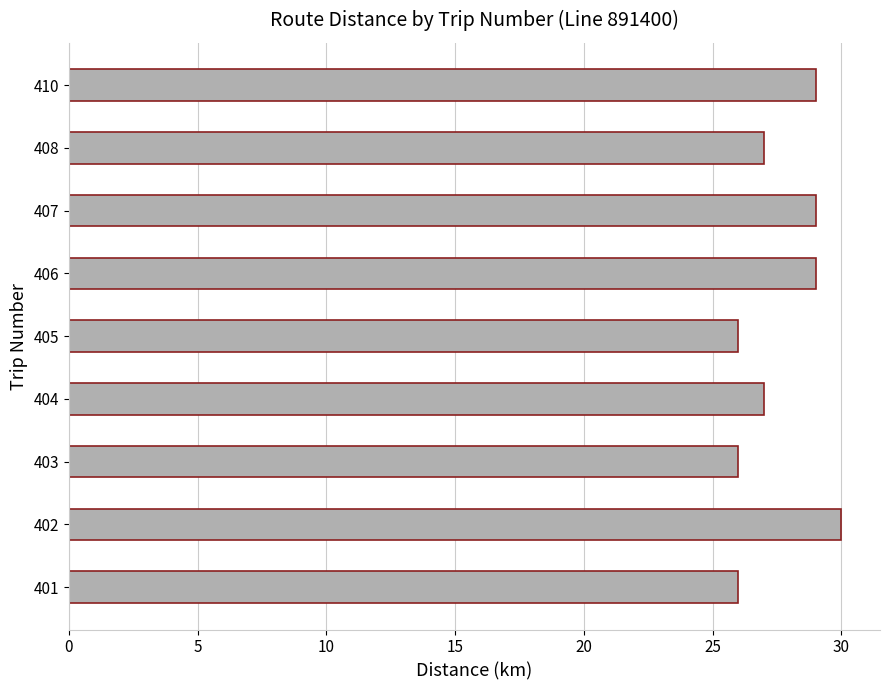

Does the chart contain any negative values?

No